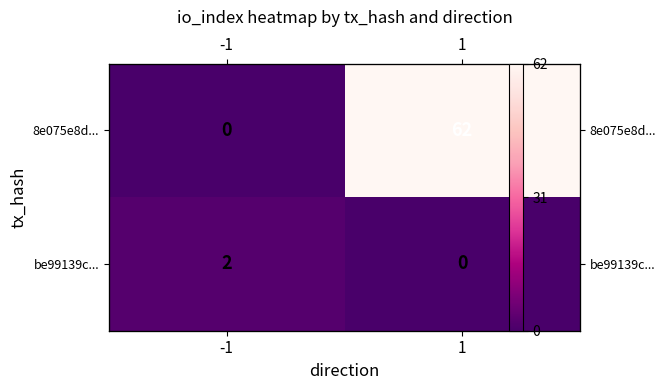

At which label does 8e075e8d... reach its minimum?

-1